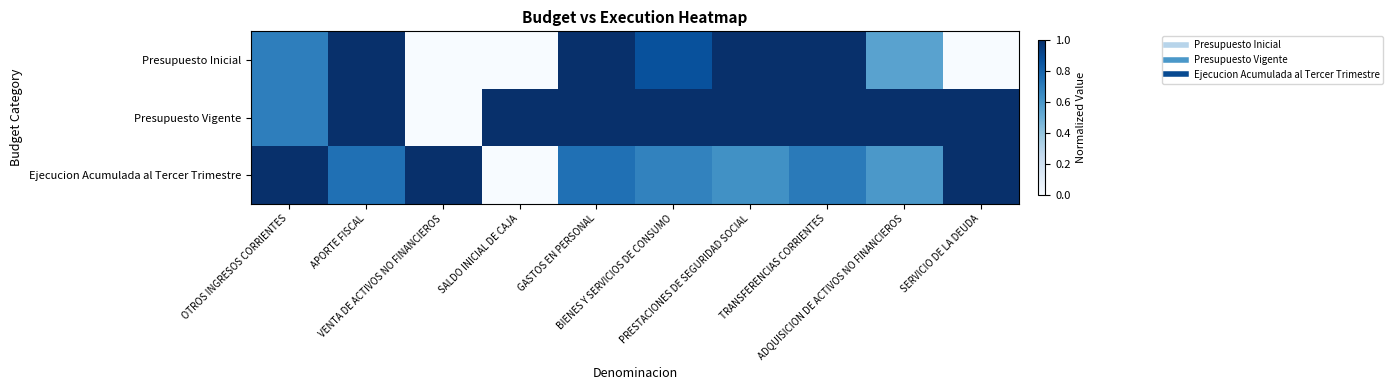

Reading right to left, transcribe all the data shown in this chart.

Presupuesto Inicial: SERVICIO DE LA DEUDA=0.0	ADQUISICION DE ACTIVOS NO FINANCIEROS=0.6	TRANSFERENCIAS CORRIENTES=1.0	PRESTACIONES DE SEGURIDAD SOCIAL=1.0	BIENES Y SERVICIOS DE CONSUMO=0.9	GASTOS EN PERSONAL=1.0	SALDO INICIAL DE CAJA=0.0	VENTA DE ACTIVOS NO FINANCIEROS=0.0	APORTE FISCAL=1.0	OTROS INGRESOS CORRIENTES=0.7
Presupuesto Vigente: SERVICIO DE LA DEUDA=1.0	ADQUISICION DE ACTIVOS NO FINANCIEROS=1.0	TRANSFERENCIAS CORRIENTES=1.0	PRESTACIONES DE SEGURIDAD SOCIAL=1.0	BIENES Y SERVICIOS DE CONSUMO=1.0	GASTOS EN PERSONAL=1.0	SALDO INICIAL DE CAJA=1.0	VENTA DE ACTIVOS NO FINANCIEROS=0.0	APORTE FISCAL=1.0	OTROS INGRESOS CORRIENTES=0.7
Ejecucion Acumulada al Tercer Trimestre: SERVICIO DE LA DEUDA=1.0	ADQUISICION DE ACTIVOS NO FINANCIEROS=0.6	TRANSFERENCIAS CORRIENTES=0.7	PRESTACIONES DE SEGURIDAD SOCIAL=0.6	BIENES Y SERVICIOS DE CONSUMO=0.7	GASTOS EN PERSONAL=0.8	SALDO INICIAL DE CAJA=0.0	VENTA DE ACTIVOS NO FINANCIEROS=1.0	APORTE FISCAL=0.8	OTROS INGRESOS CORRIENTES=1.0